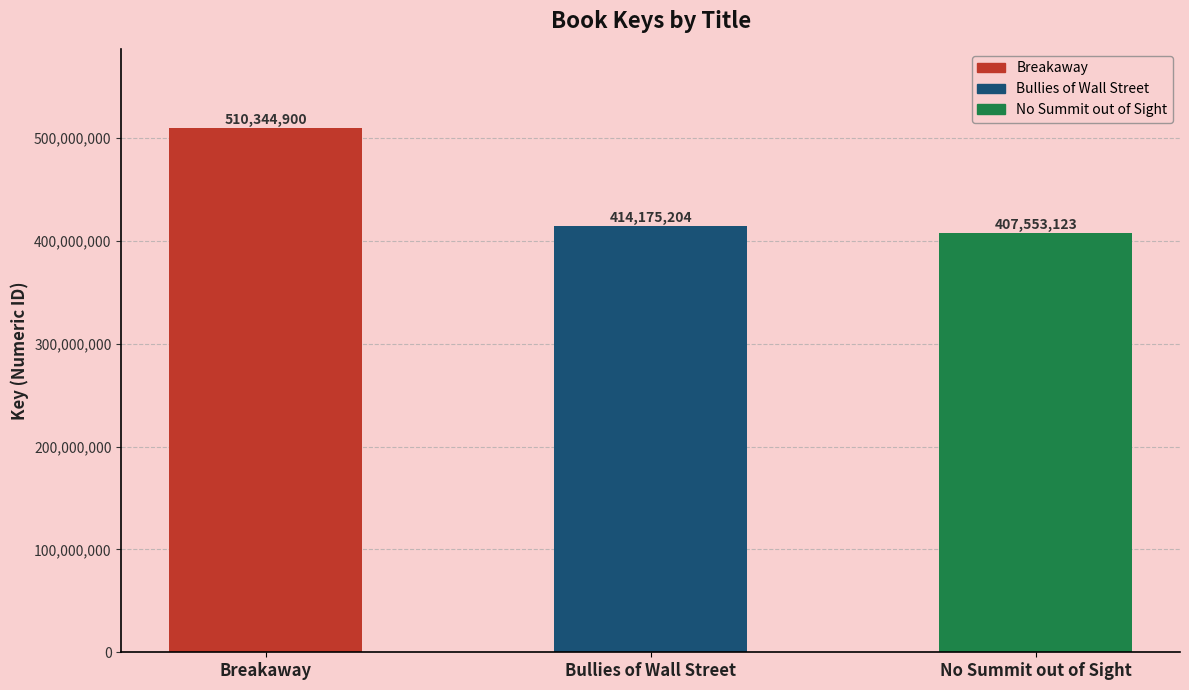

Rank the categories by value from lowest to highest.

No Summit out of Sight, Bullies of Wall Street, Breakaway